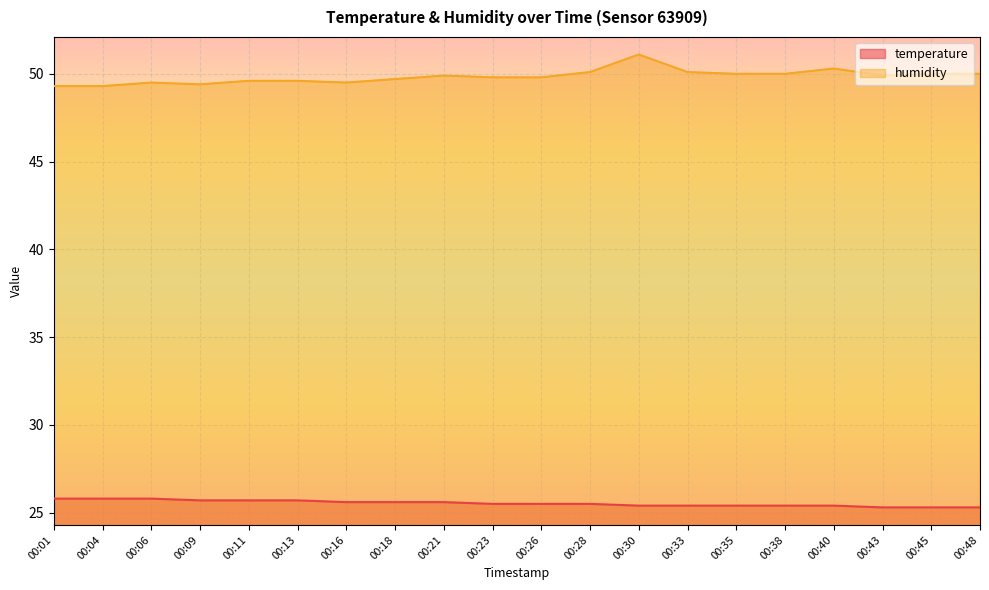

True or false: temperature and humidity intersect in this chart.

False